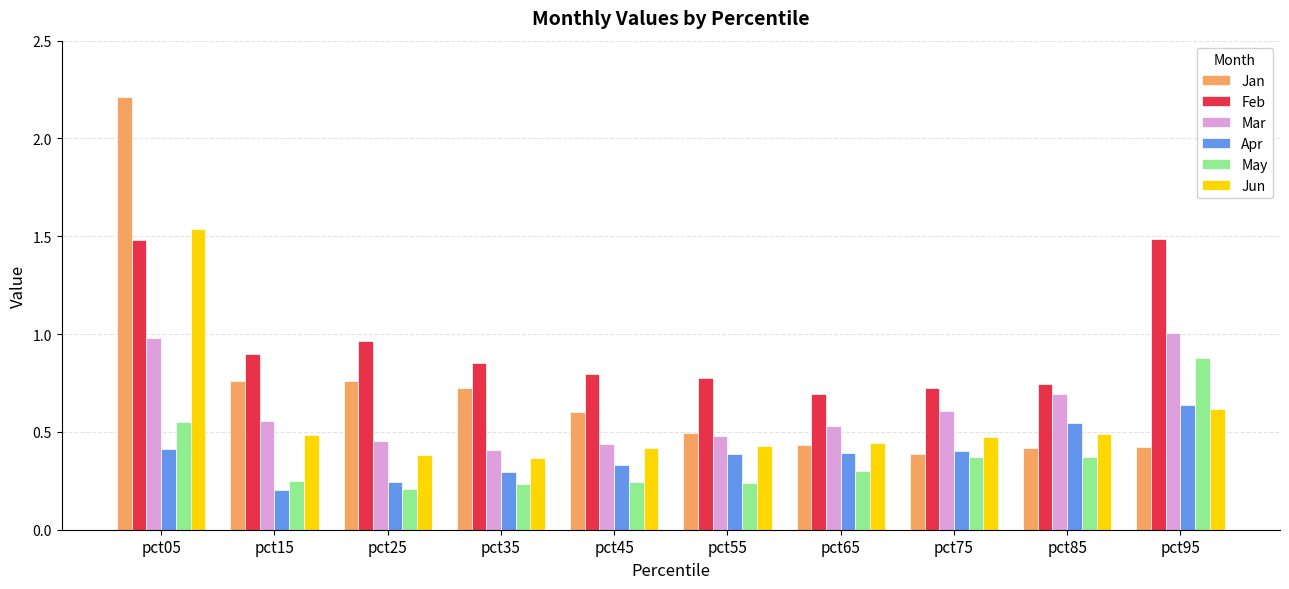

What are all the series names shown in the legend?

Jan, Feb, Mar, Apr, May, Jun